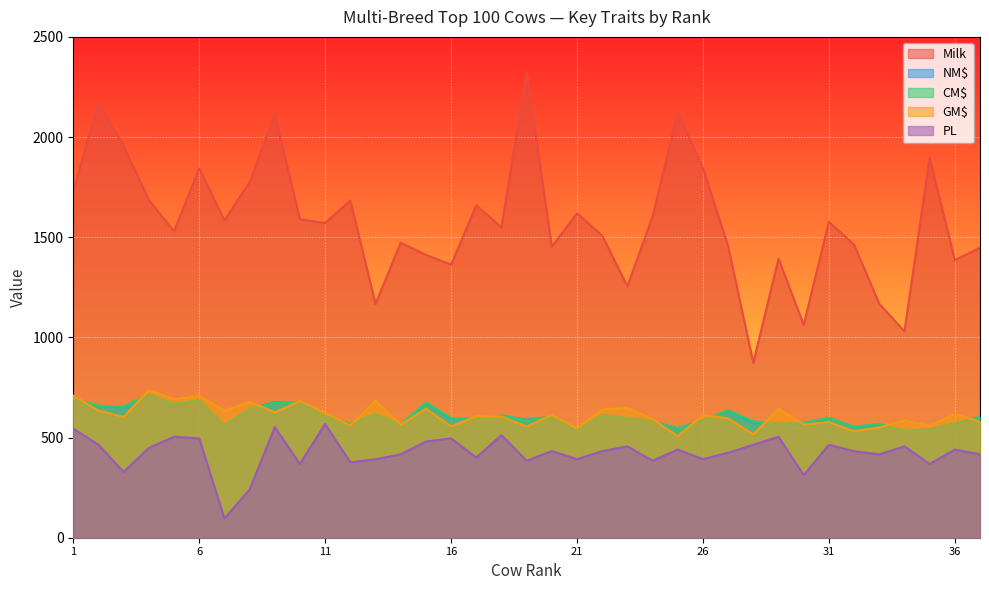

Where is Milk nearest to the value 1598?

24